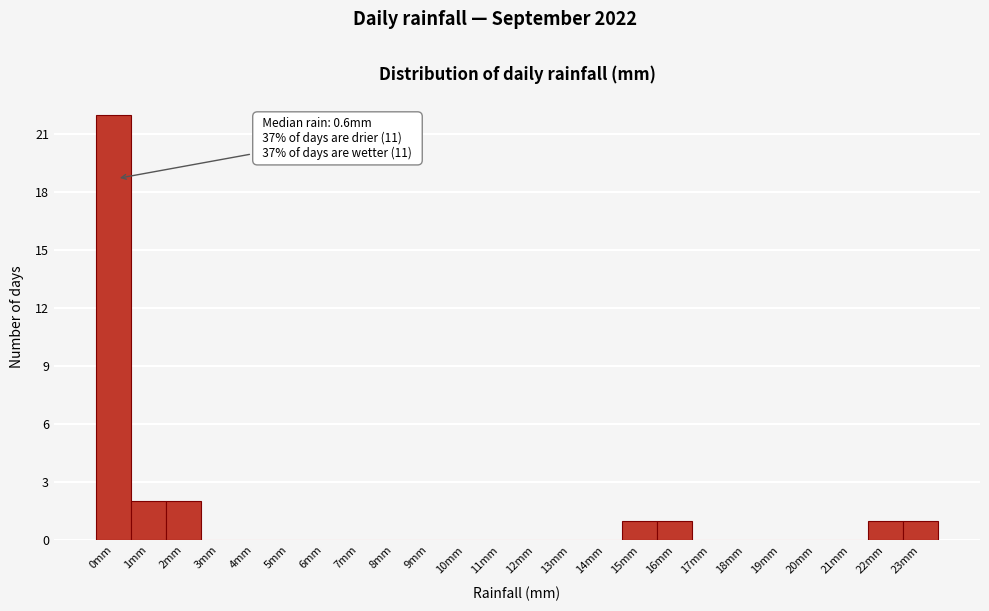

Reading left to right, extract all data points from this chart.

0mm=22	1mm=2	2mm=2	3mm=0	4mm=0	5mm=0	6mm=0	7mm=0	8mm=0	9mm=0	10mm=0	11mm=0	12mm=0	13mm=0	14mm=0	15mm=1	16mm=1	17mm=0	18mm=0	19mm=0	20mm=0	21mm=0	22mm=1	23mm=1